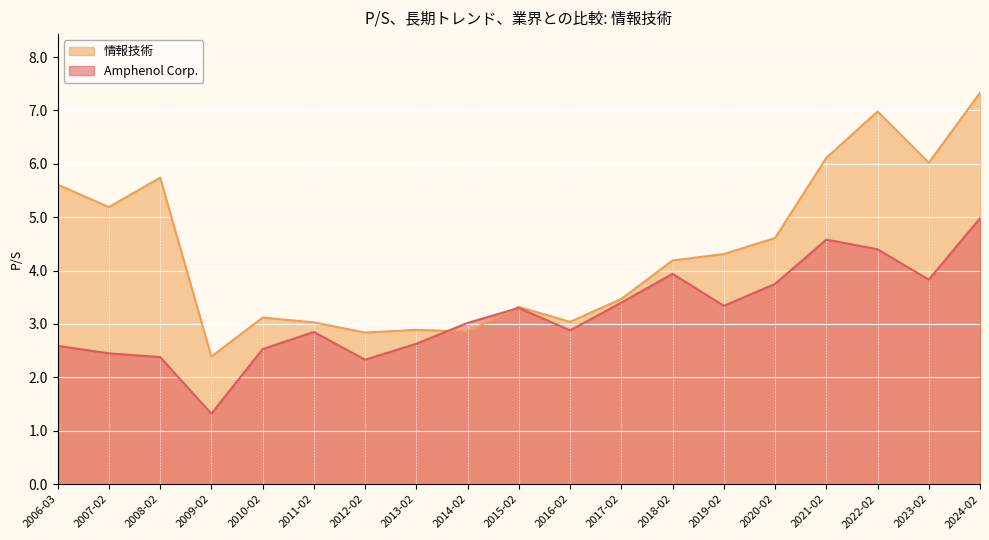

What is the approximate value of 情報技術 at 2008-02?

5.7